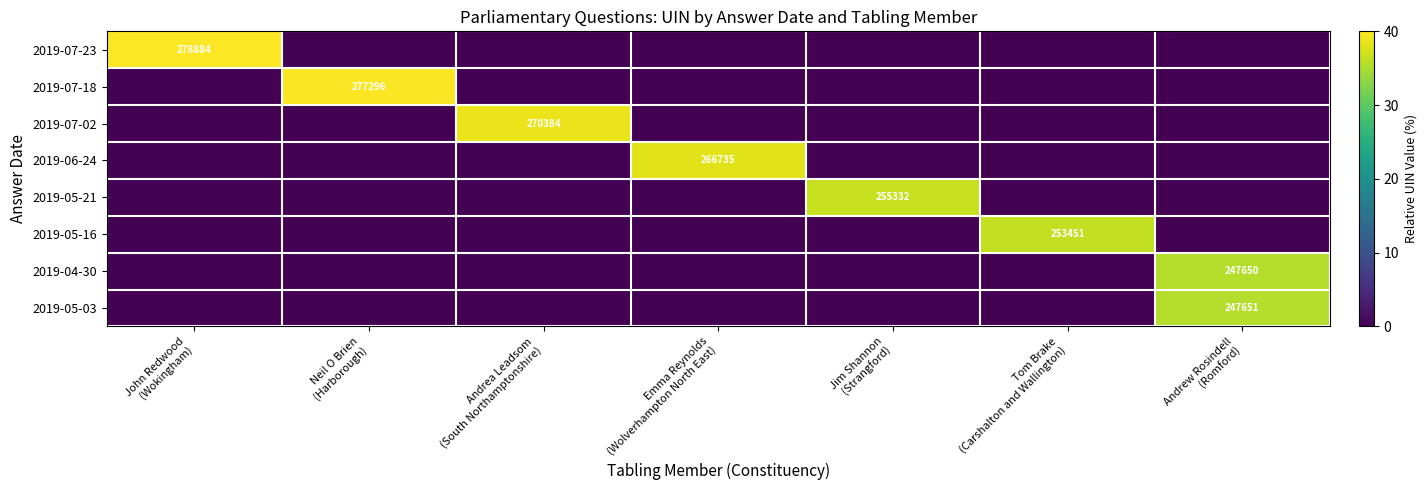

Which series has the largest total across all categories?

2019-07-23